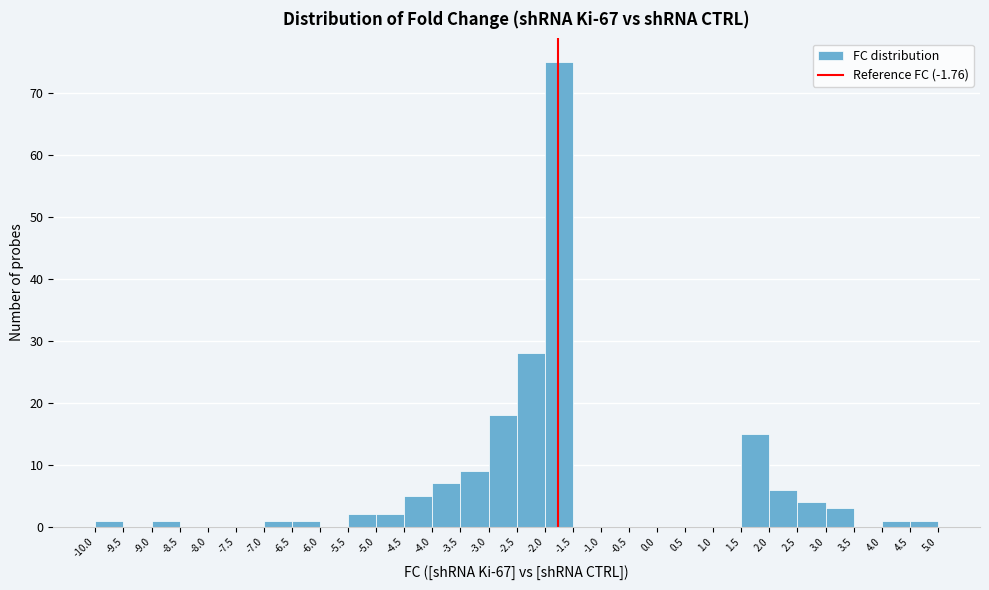

Over which range of the x-axis is the bar tallest?

-2.0 to -1.5